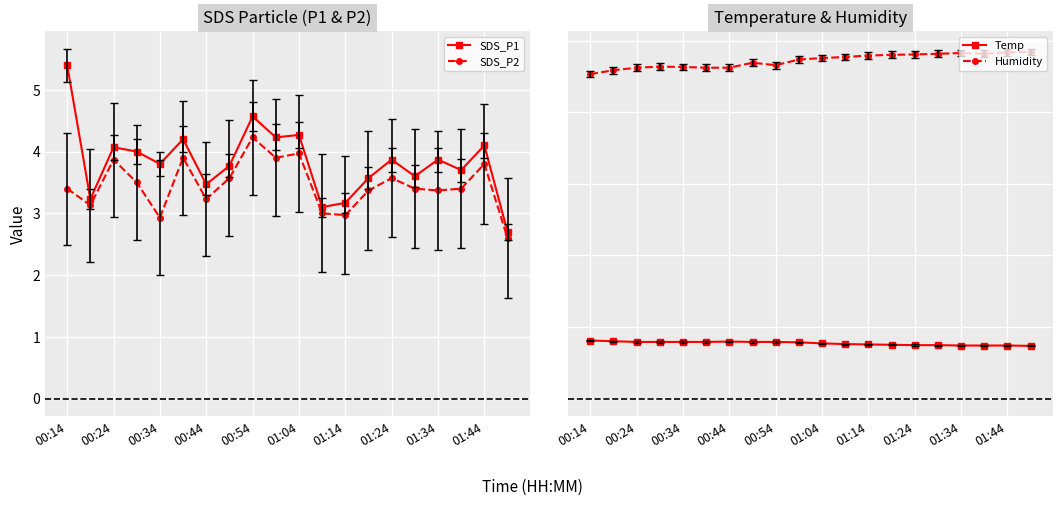

True or false: SDS_P2 and SDS_P1 intersect in this chart.

False